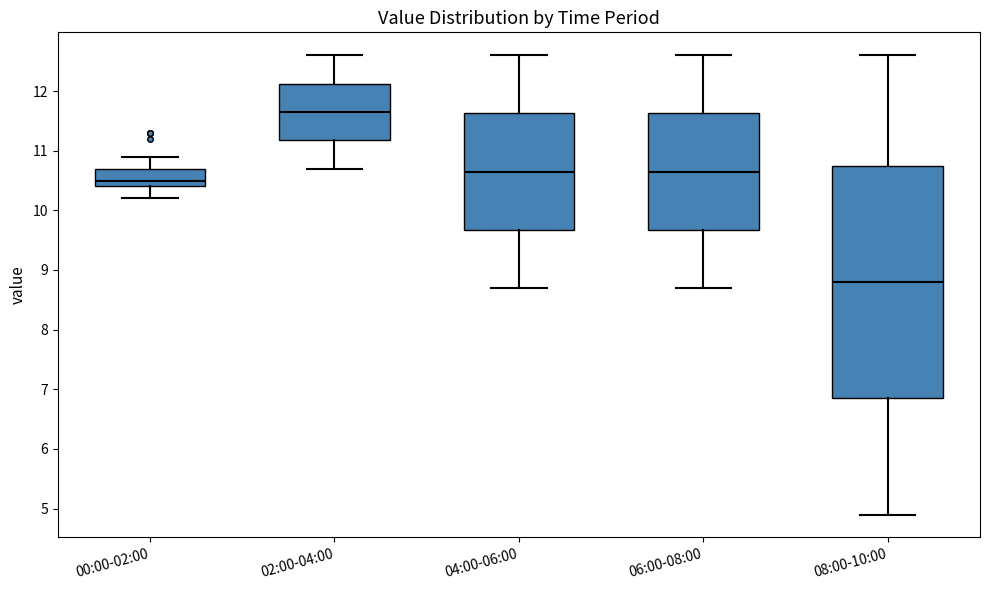

Which box is the tallest, from its lower edge to its upper edge?

08:00-10:00